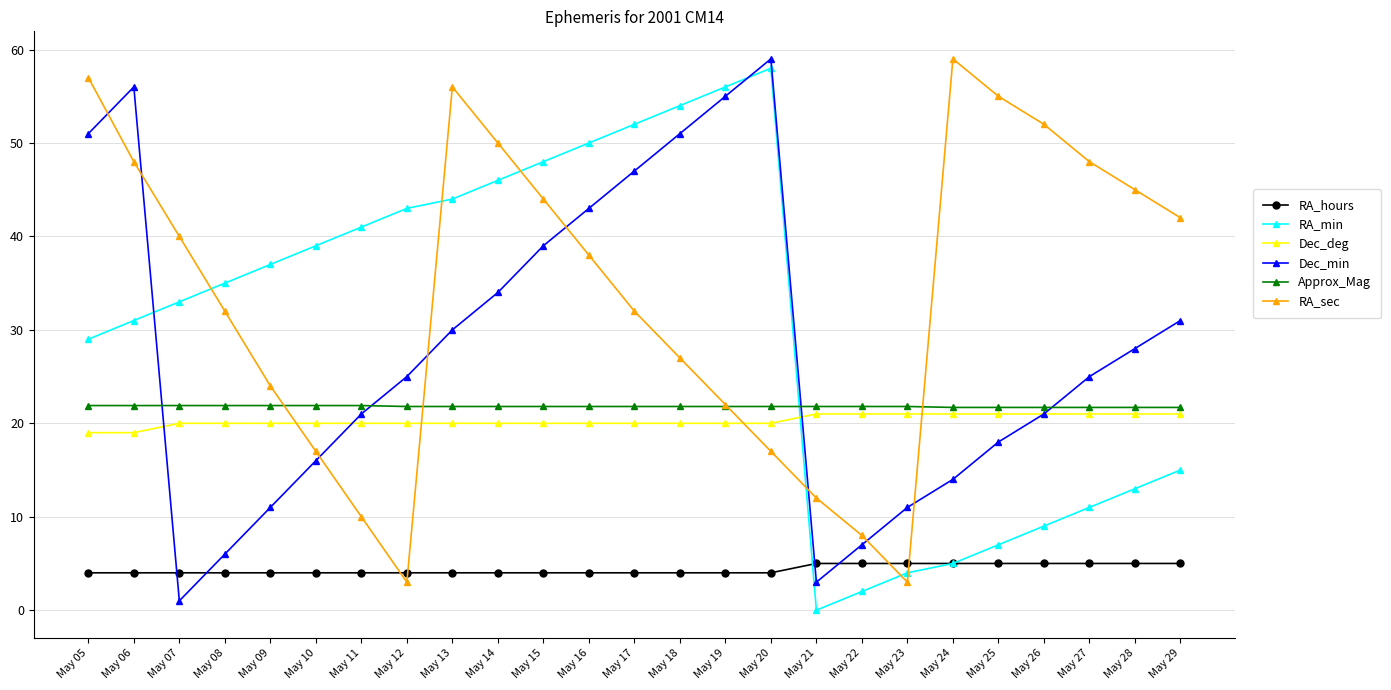

True or false: RA_sec has more than 0 points higher than both neighbors.

True